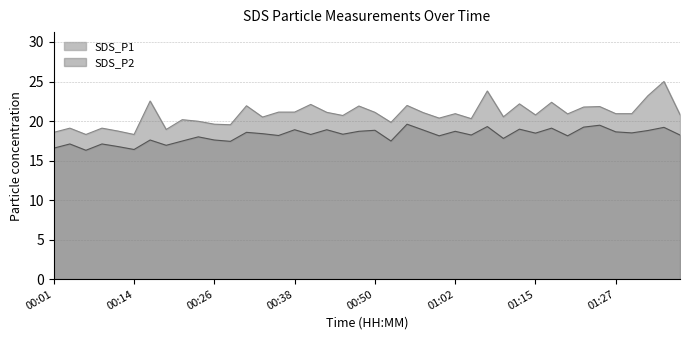

Which series has the largest total across all categories?

SDS_P1